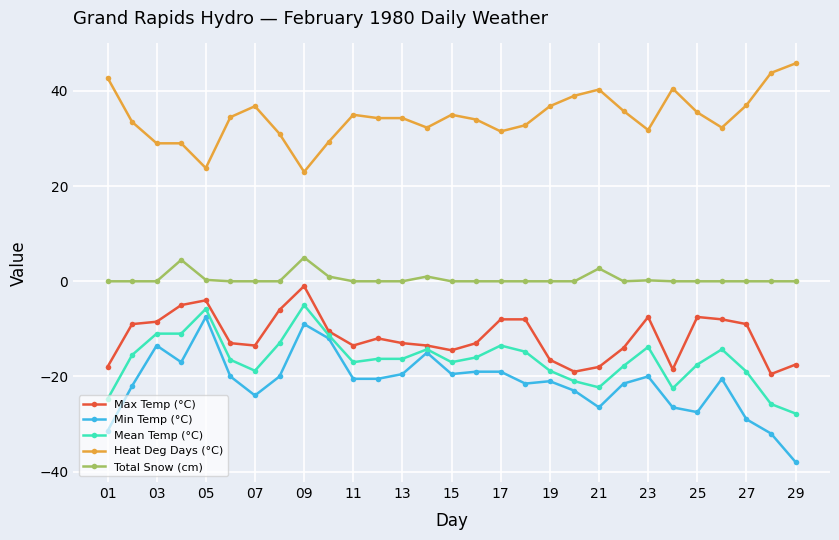

Which series has the widest spread of values?

Min Temp (°C)